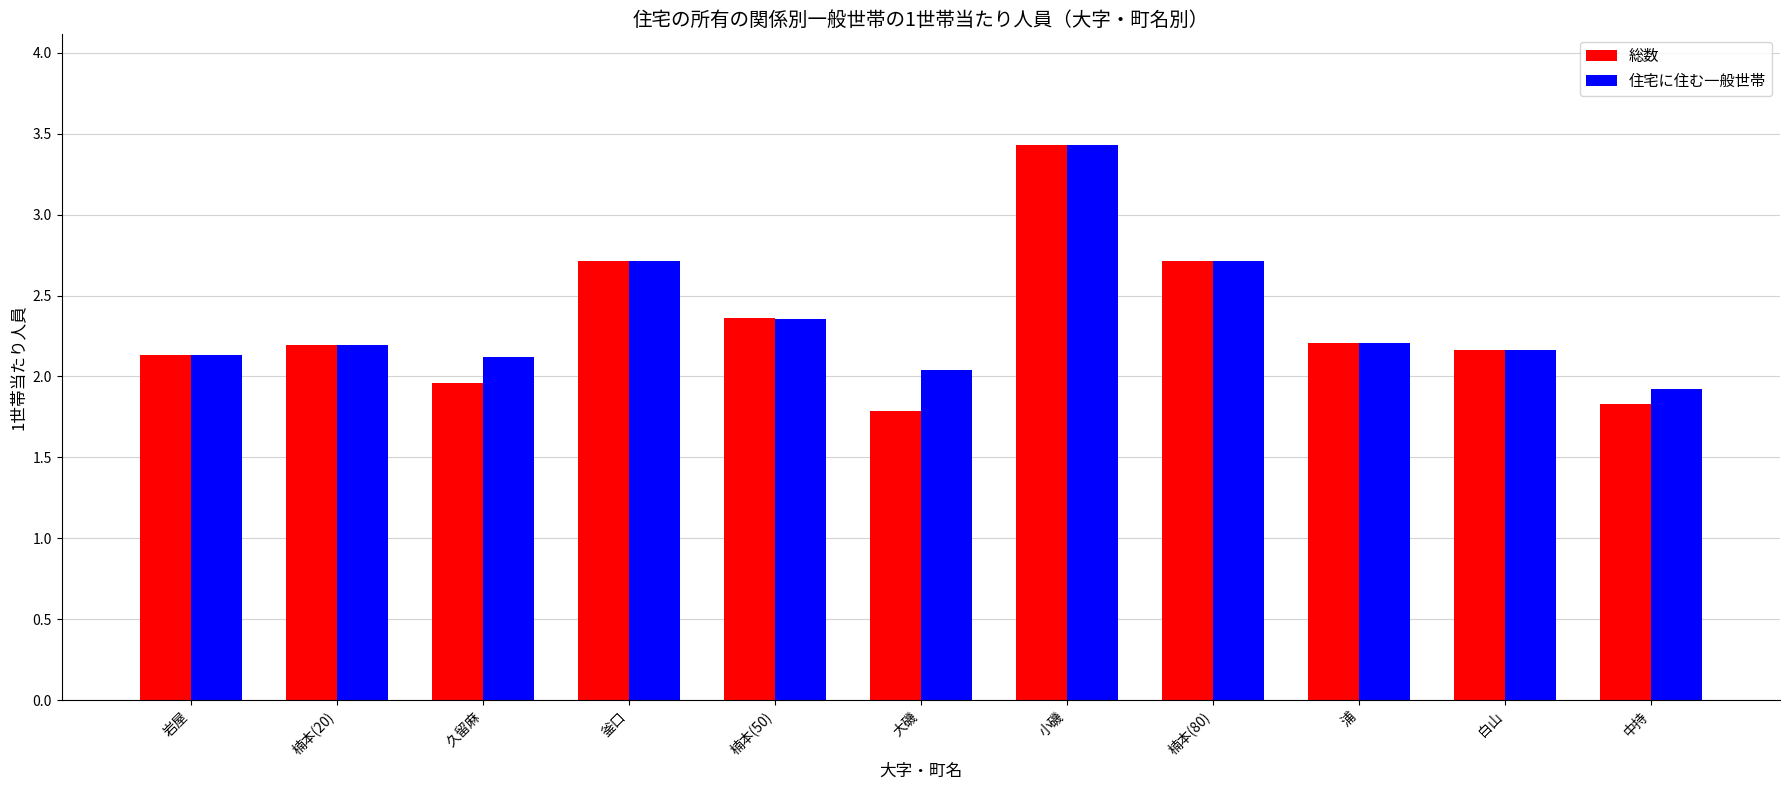

Which category has the lowest value in the 住宅に住む一般世帯 series?

中持